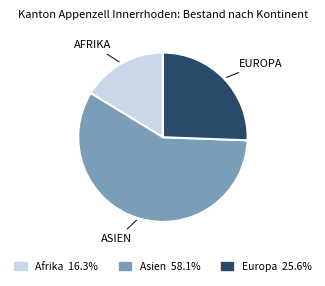

Is there any slice that represents more than half of the pie?

Yes